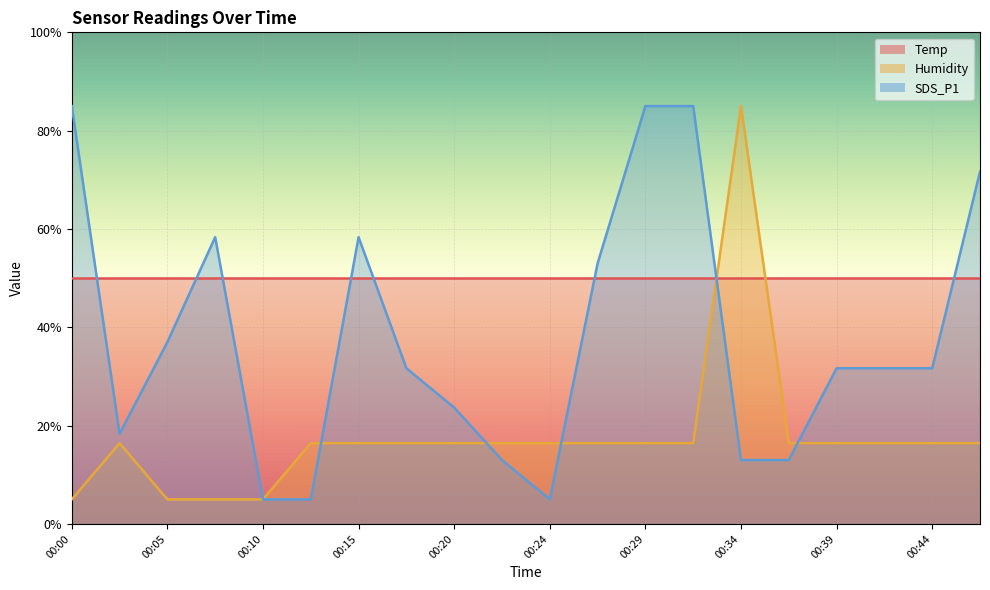

How many series are shown in this chart?

3